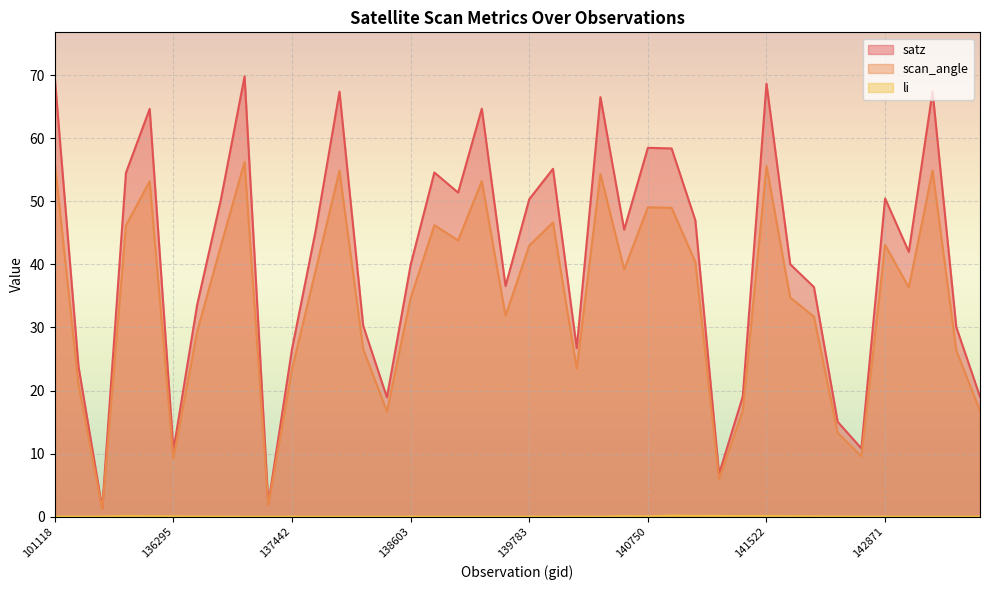

How many data points in scan_angle are above 39?

20